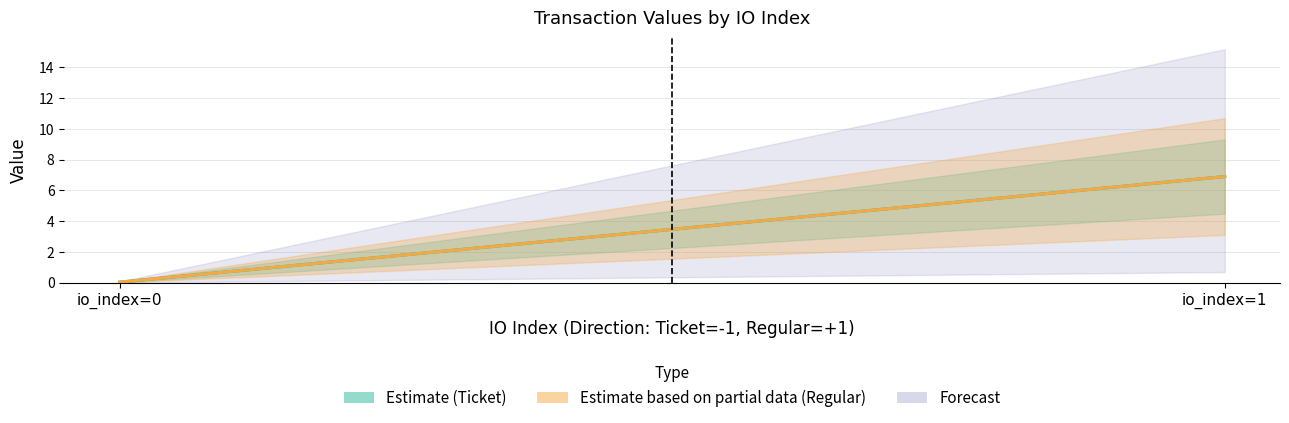

What is the sum of all Ticket values?

6.9